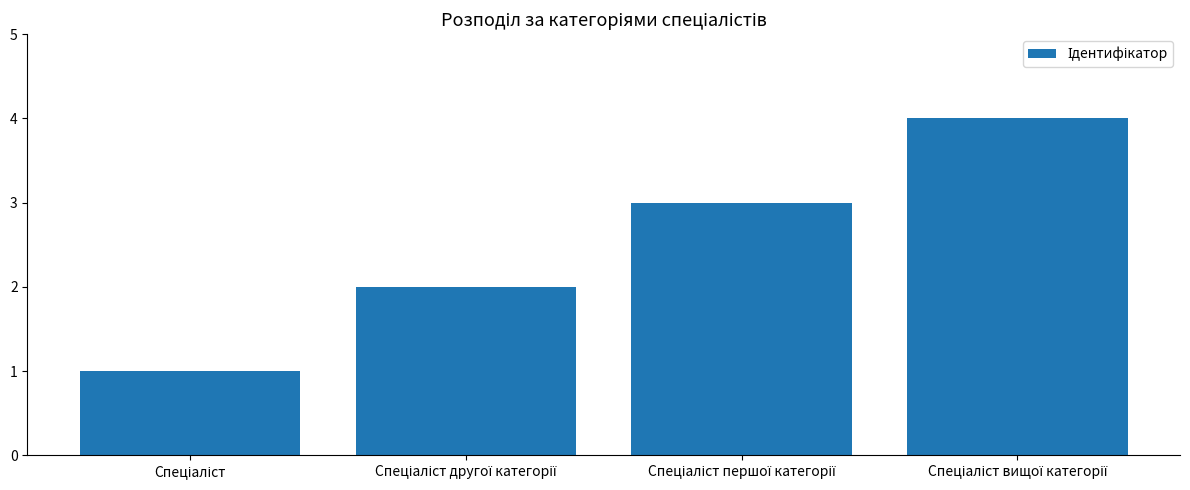

How many series are shown in this chart?

1